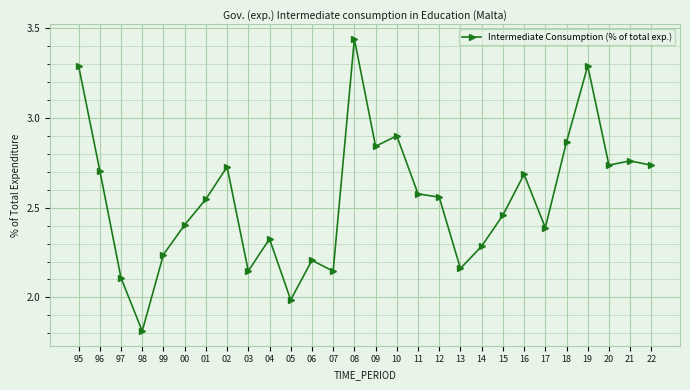

At which label is the value closest to 2?

05